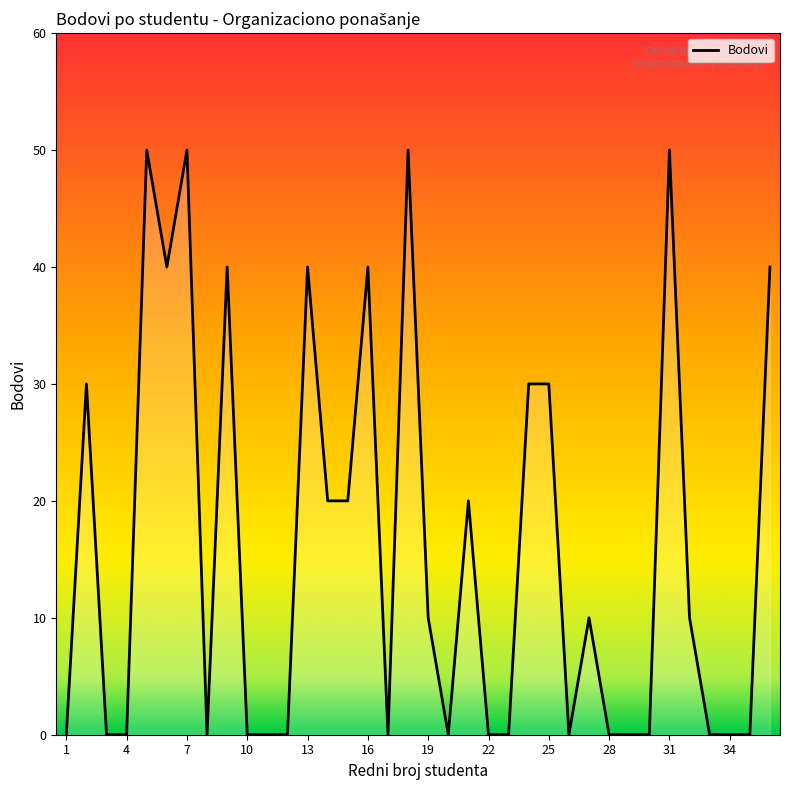

Reading left to right, list all the values displayed in this chart.

0	30	0	0	50	40	50	0	40	0	0	0	40	20	20	40	0	50	10	0	20	0	0	30	30	0	10	0	0	0	50	10	0	0	0	40